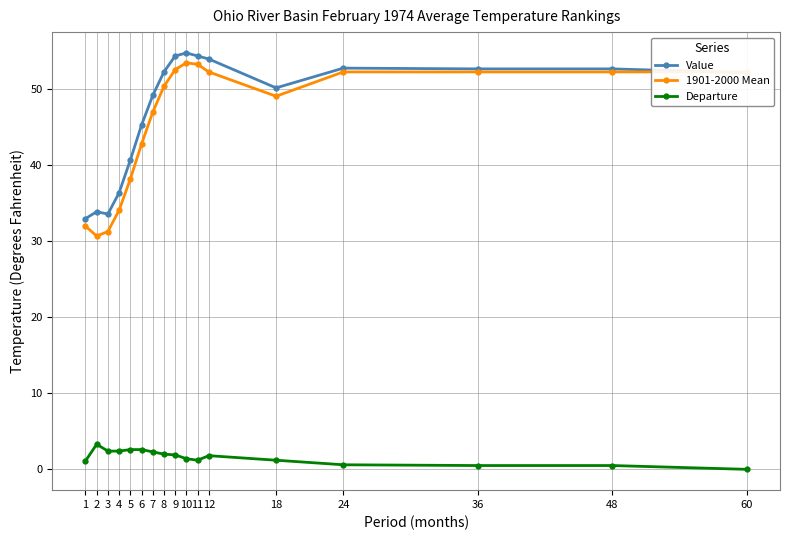

Is the value of Value at 9 greater than the value of Departure at 18?

Yes